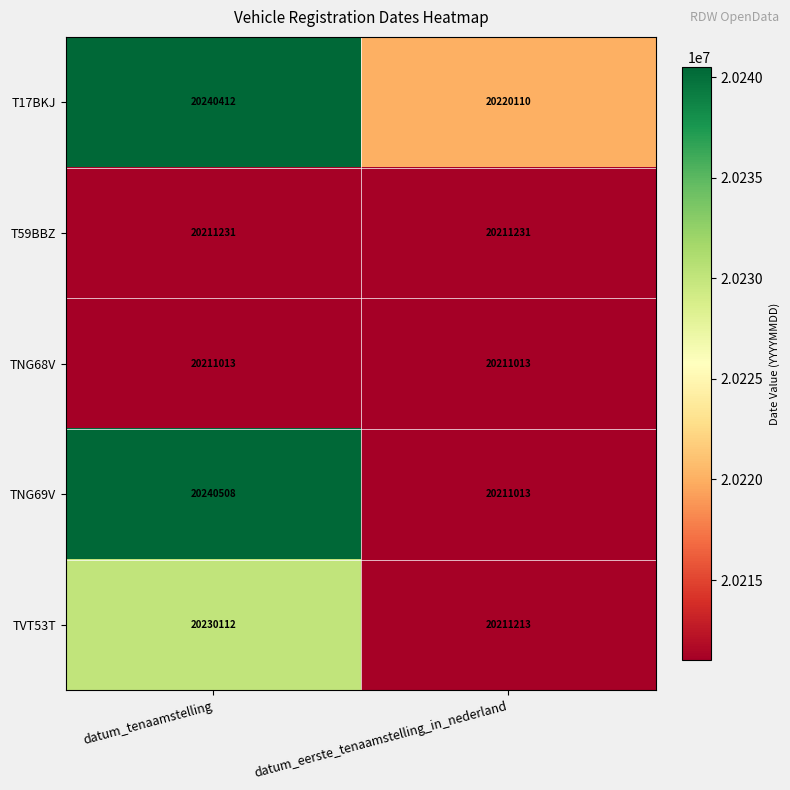

List the series in order of their peak value, lowest first.

TNG68V, T59BBZ, TVT53T, T17BKJ, TNG69V